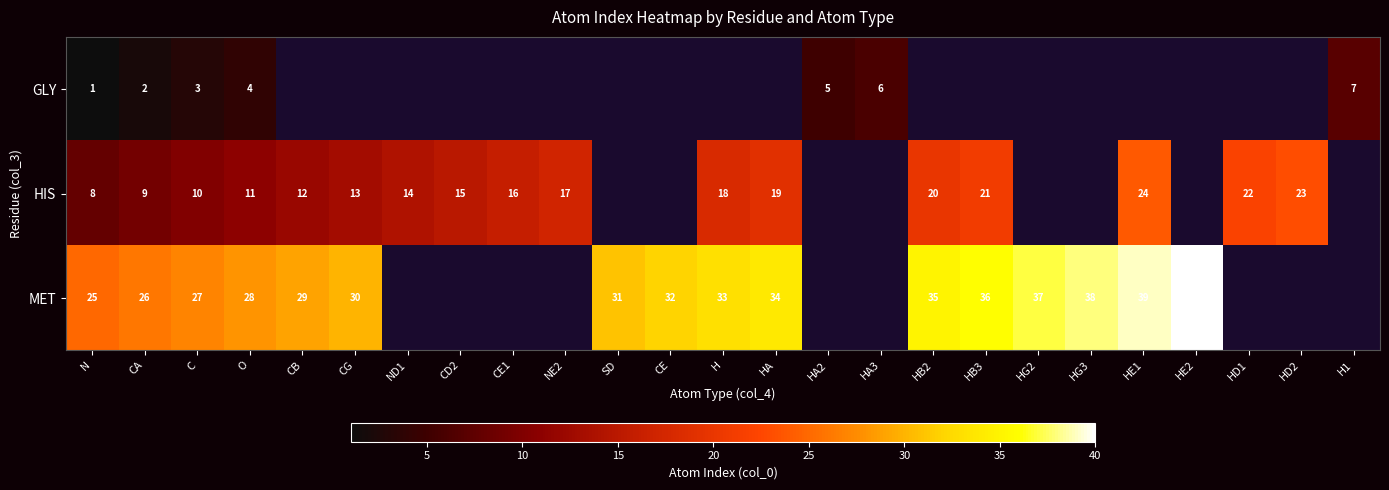

At which category is the sum across all series the highest?

O